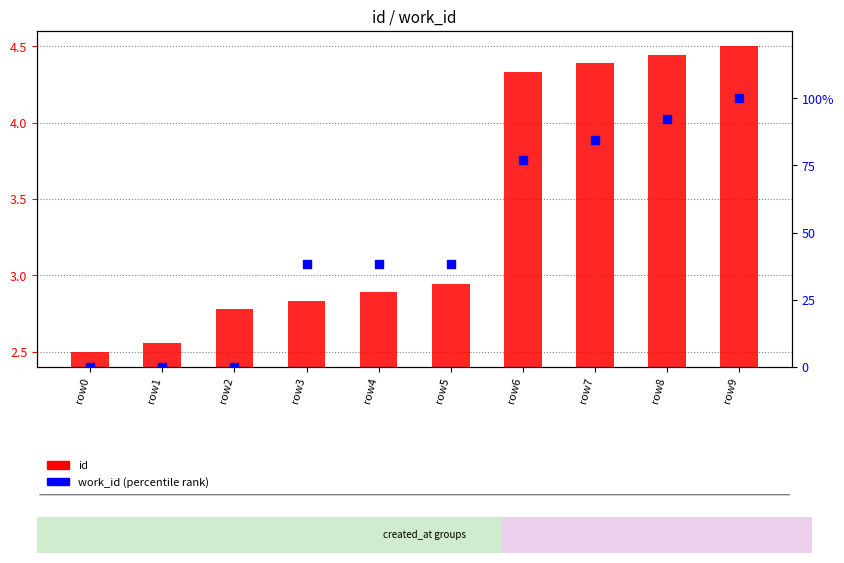

What are all the series names shown in the legend?

id, work_id (percentile rank)